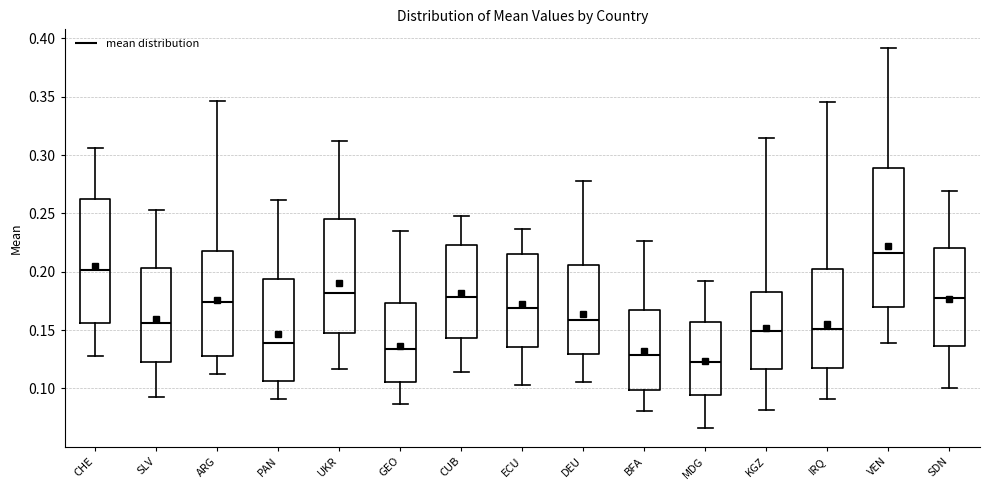

Which box's median line is the lowest?

MDG